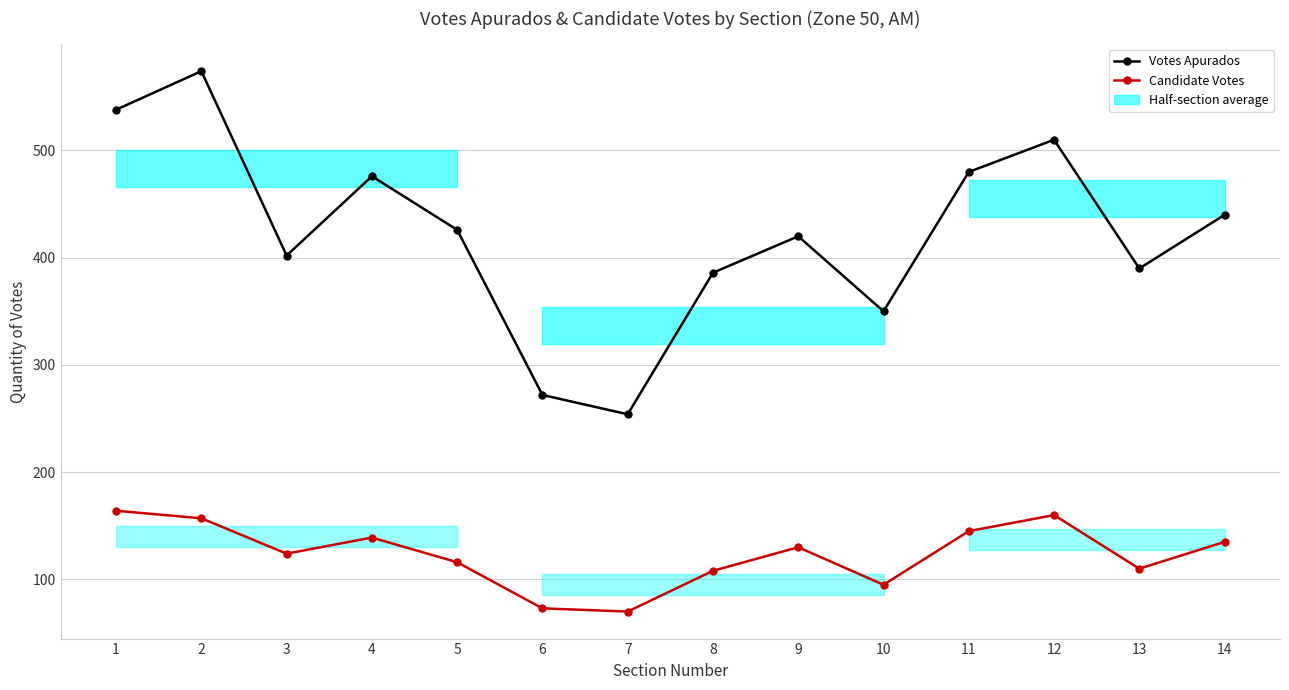

Is the value of Votes Apurados at 7 greater than the value of Candidate Votes at 13?

Yes